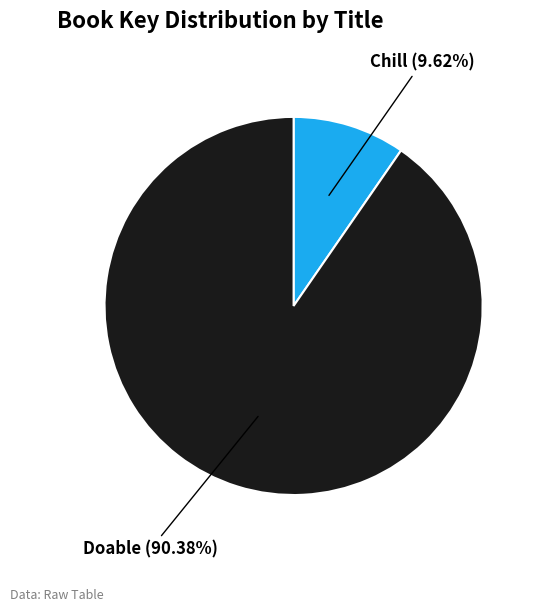

Rank the categories by value from highest to lowest.

Doable, Chill